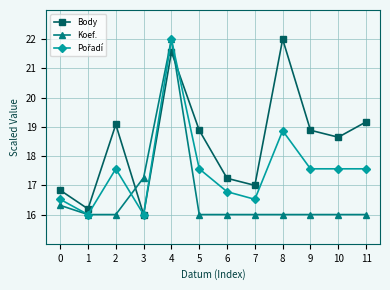

What is the difference between the highest and lowest values at 6?

1.2